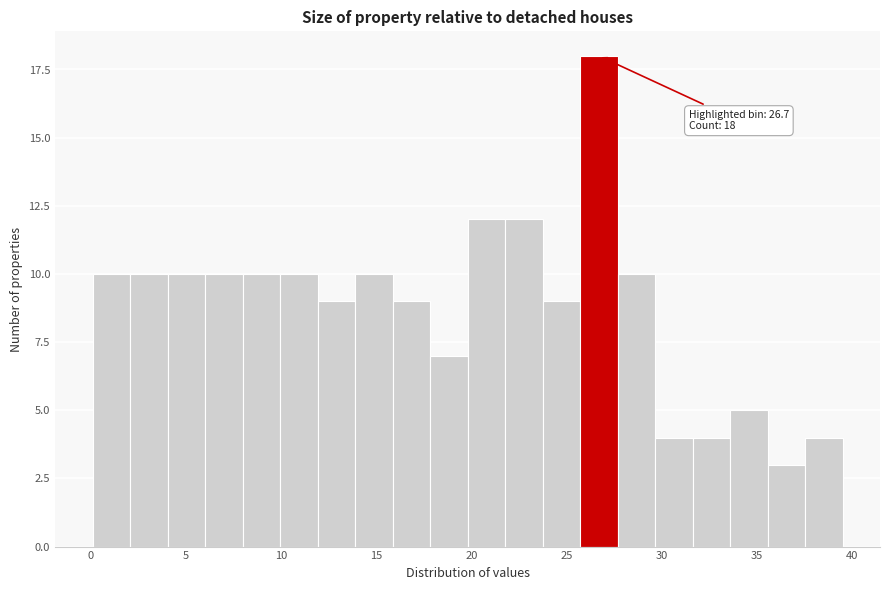

Around what value on the x-axis is the tallest bar? Give the approximate position of its centre, as read against the axis.

26.5